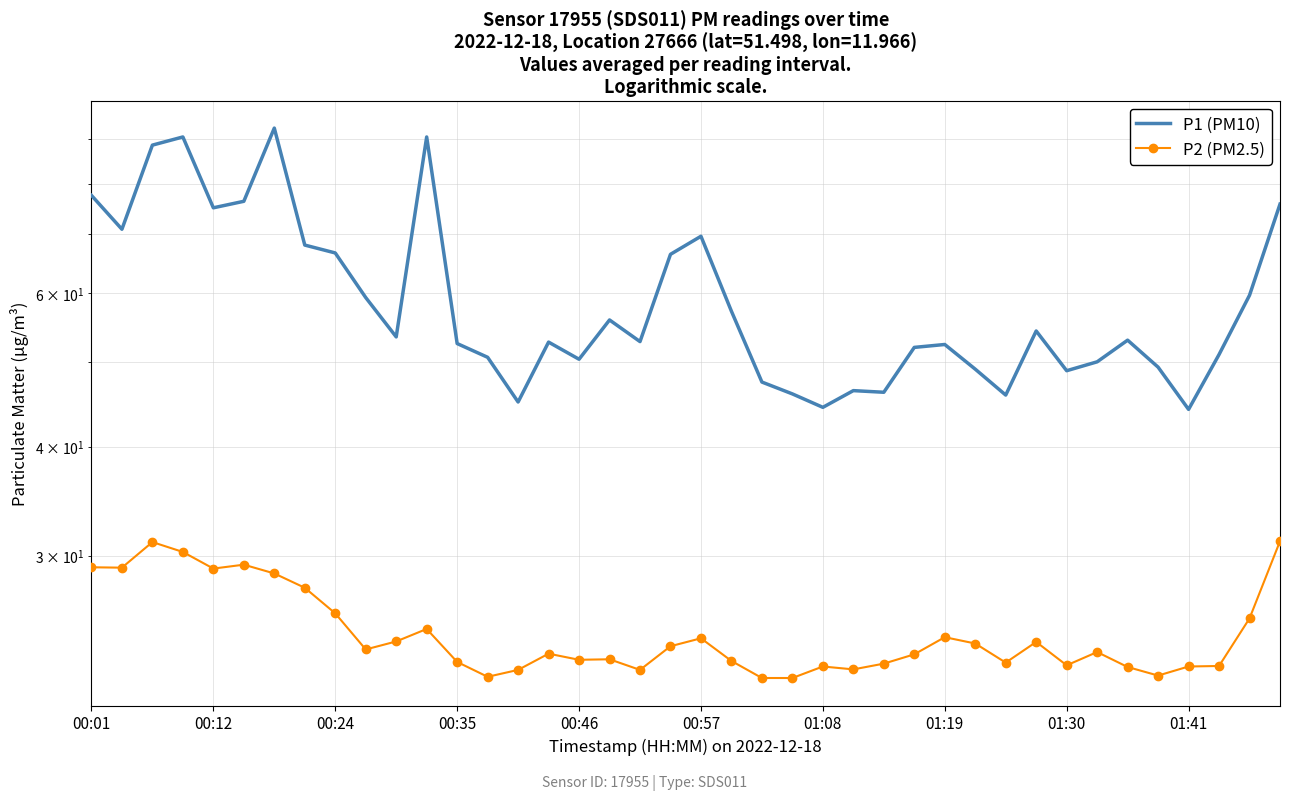

Is the value of P2 (PM2.5) at 37 greater than the value of P1 (PM10) at 22?

No